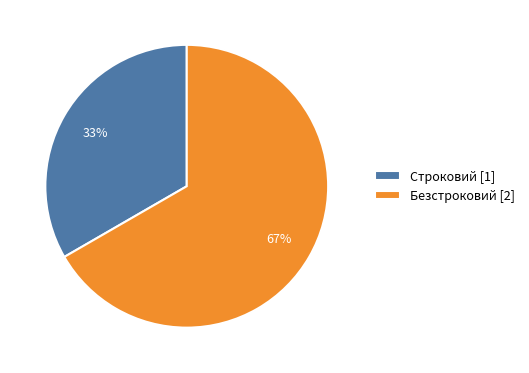

Combined, do Безстроковий [2] and Строковий [1] account for over 50%?

Yes